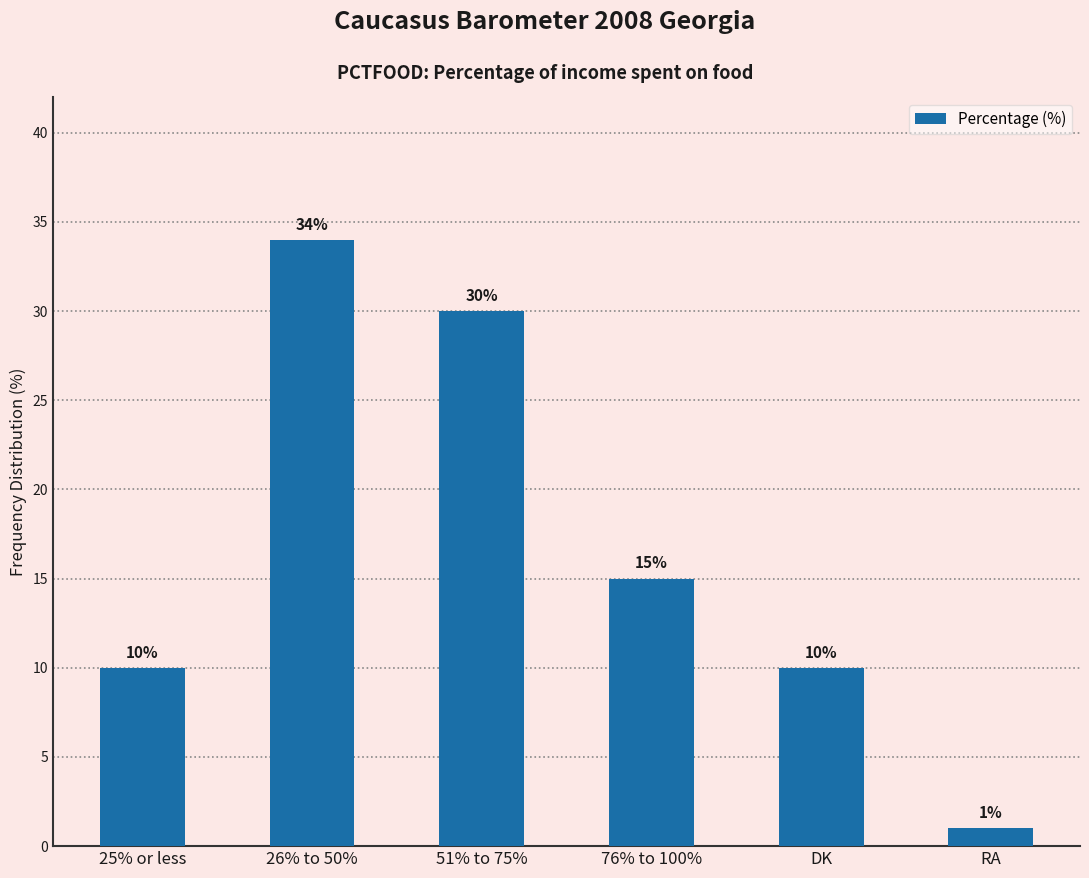

Which has a higher value, 25% or less or 76% to 100%?

76% to 100%